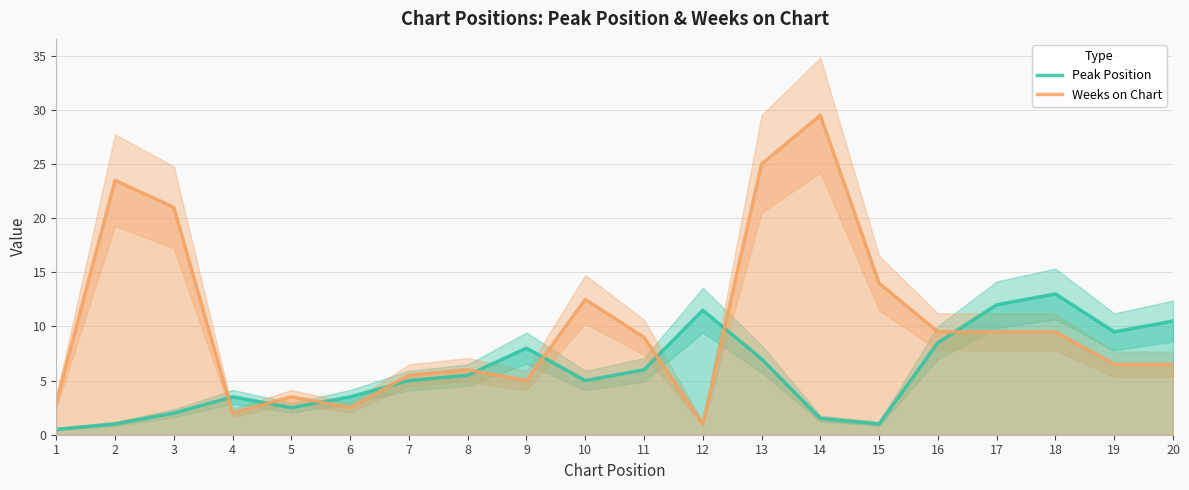

Which series has the largest total across all categories?

Weeks on Chart